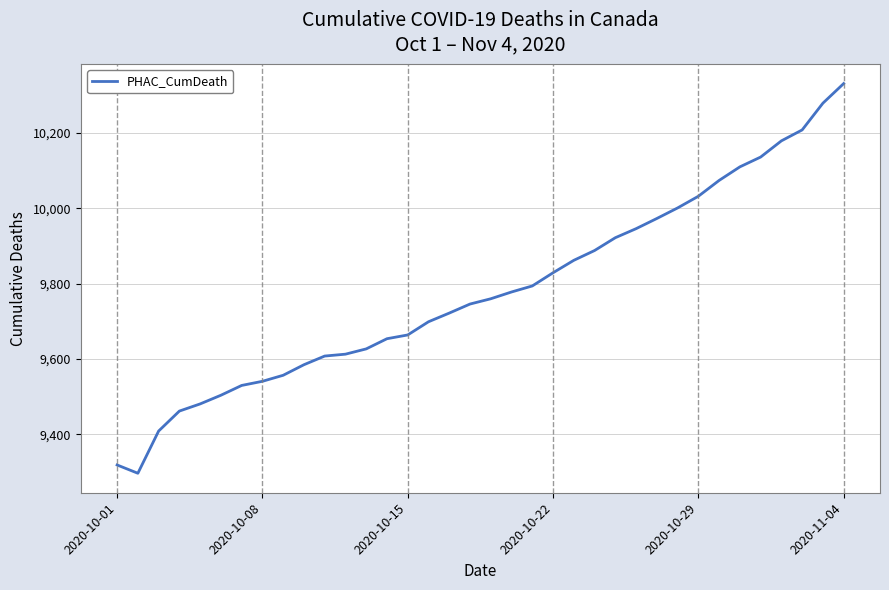

What is the greatest value displayed?

10331